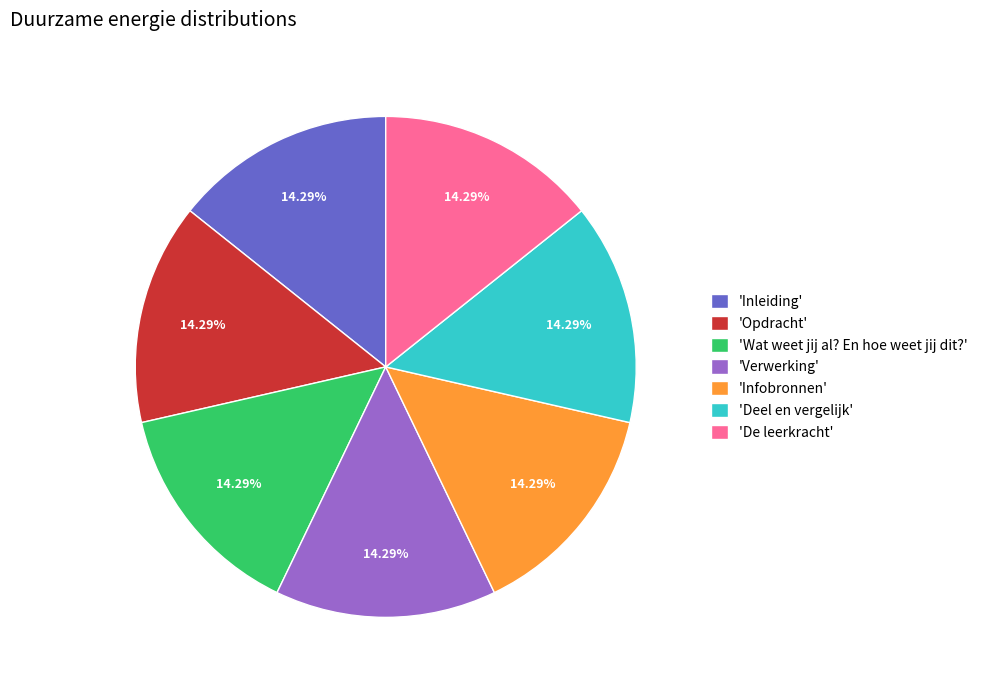

Is there a majority slice in this chart?

No